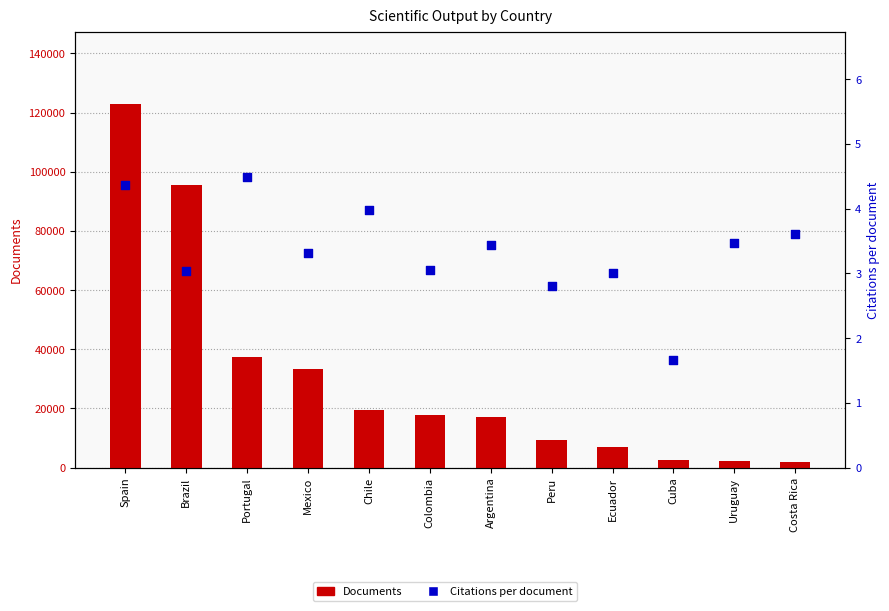

Which series contains the lowest Y value?

Citations per document